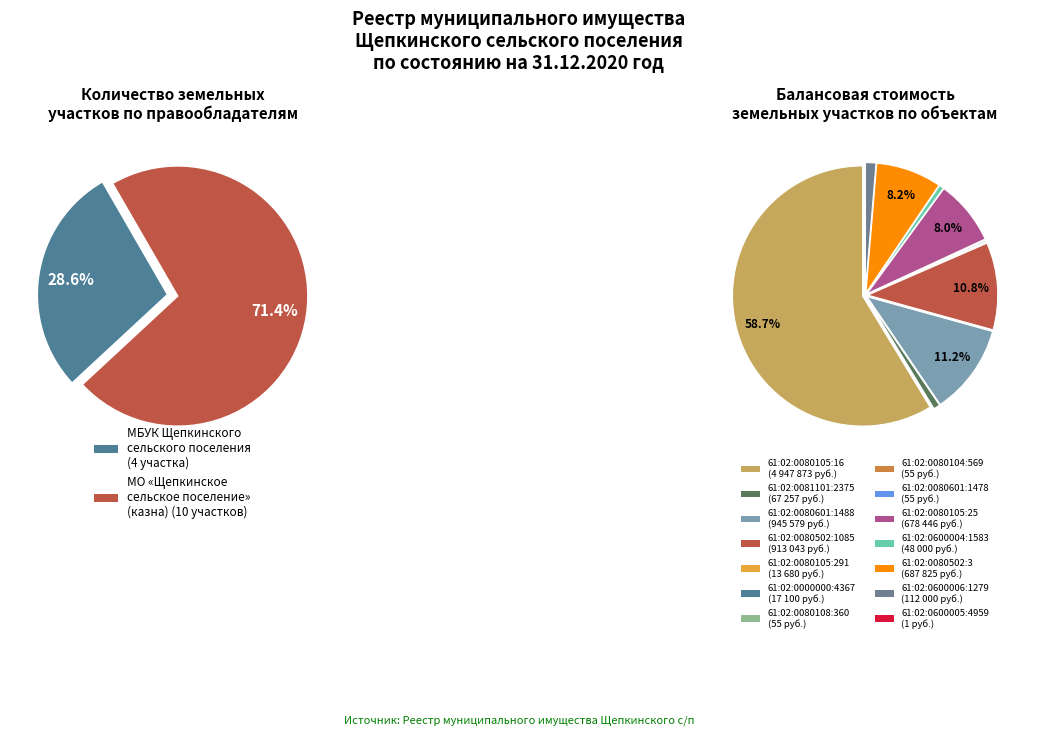

To the nearest percent, what is the difference between the МБУК Щепкинского сельского поселения and МО Щепкинское сельское поселение (казна) slice percentages?

43%